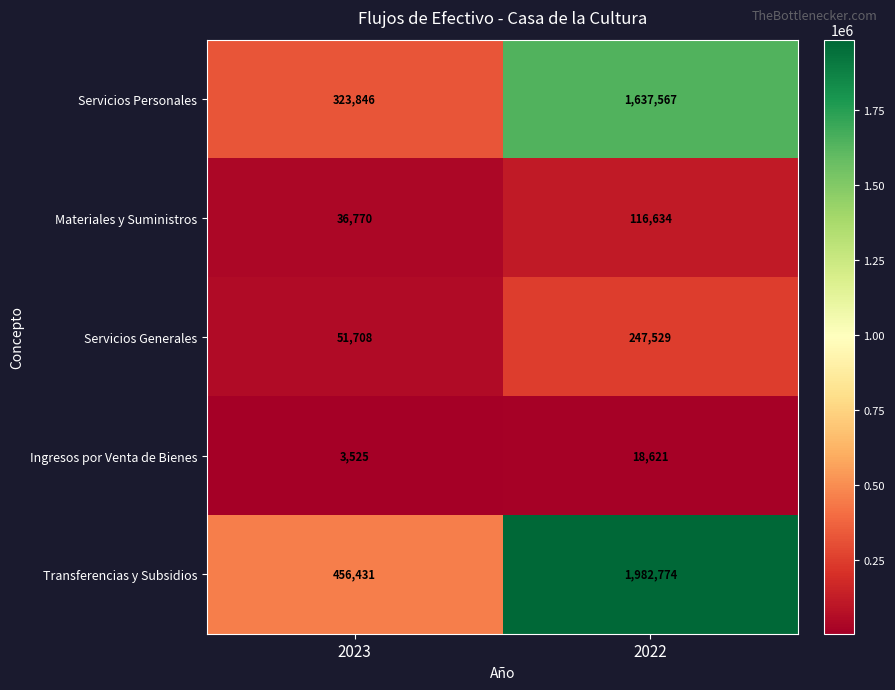

Which series changed the most between 2023 and 2022?

Transferencias y Subsidios